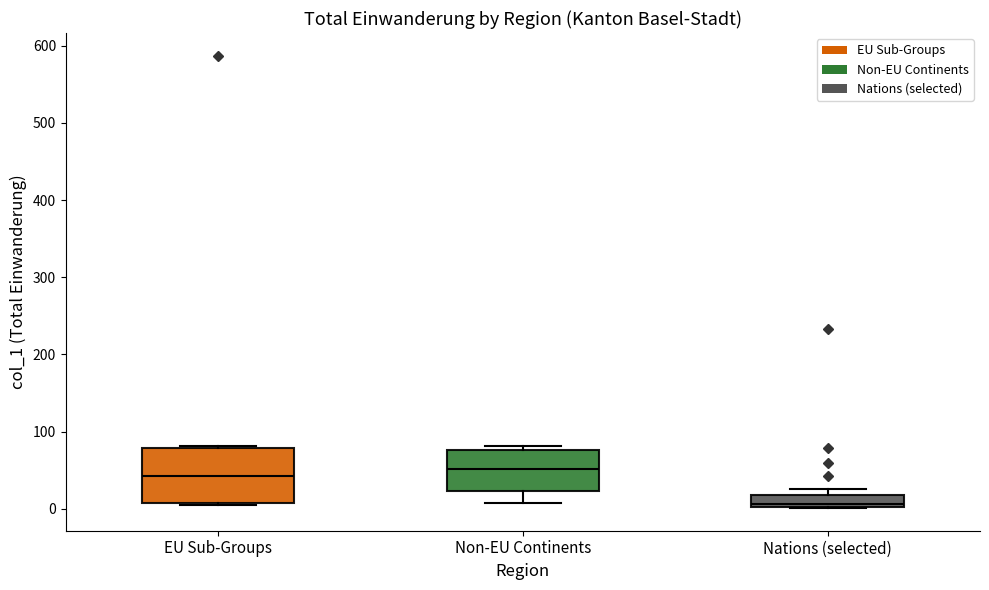

Which box is the tallest, from its lower edge to its upper edge?

EU Sub-Groups